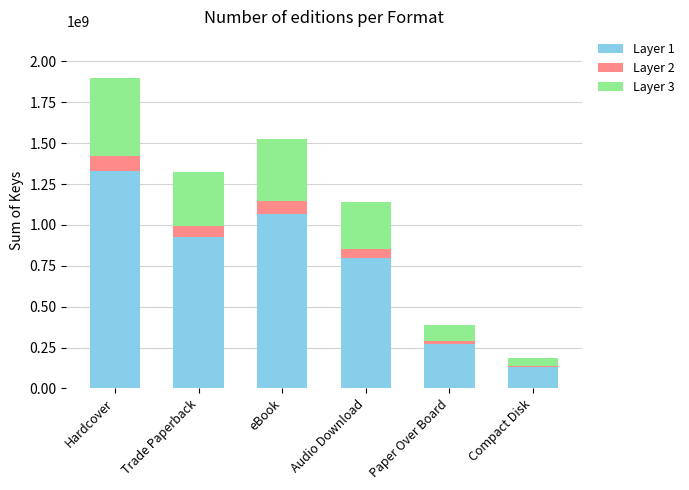

How many bars are there in total?

6